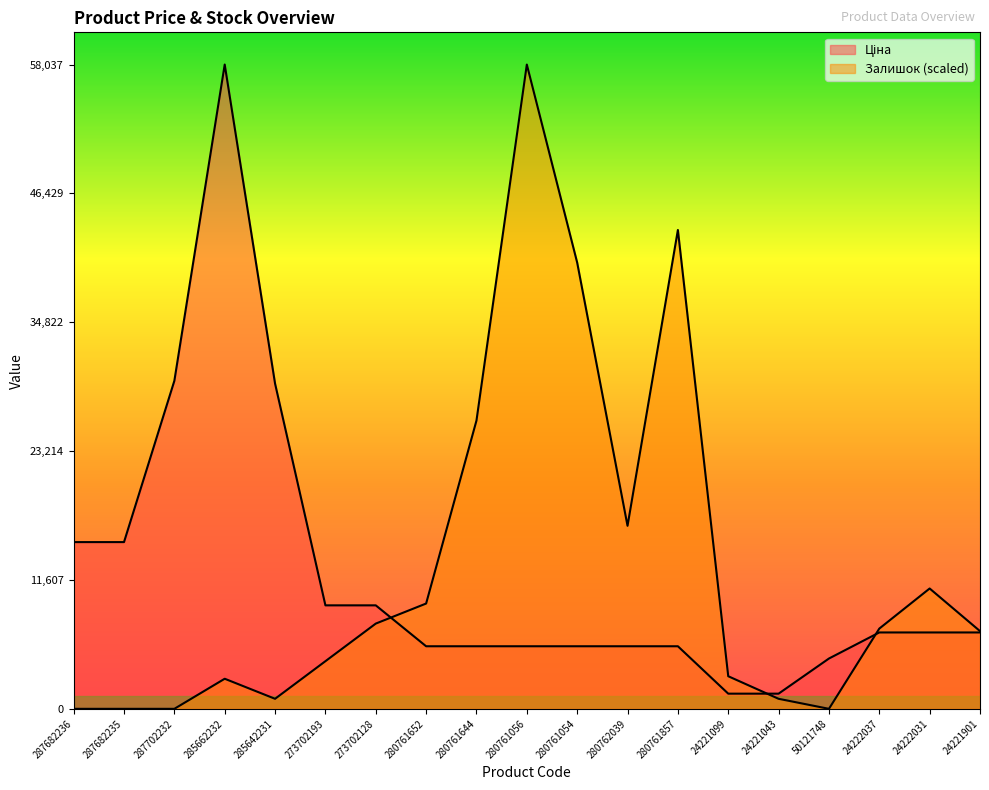

Rank the series by their average value, from highest to lowest.

Залишок, Ціна